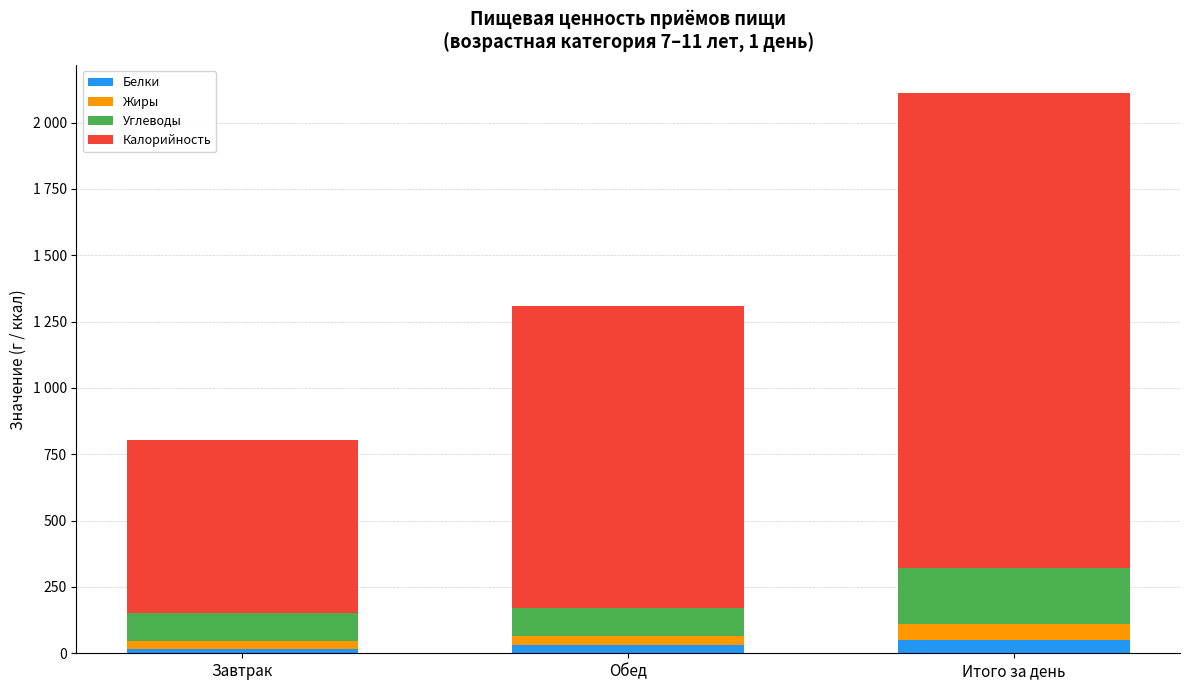

What is the average value of the Жиры series?

41